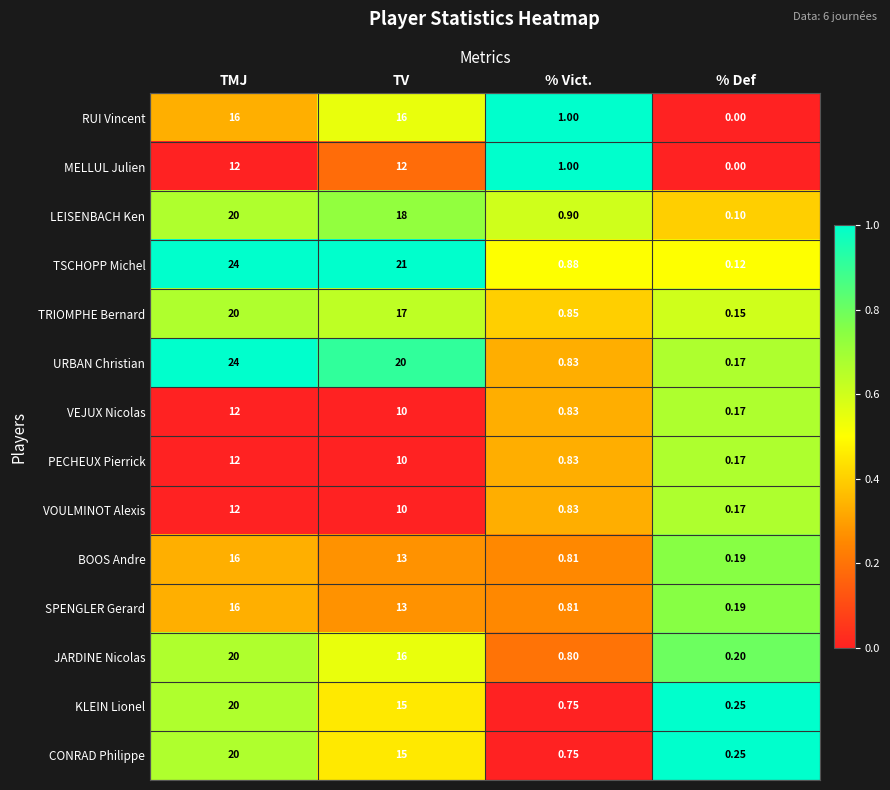

Which series has the largest total across all categories?

TSCHOPP Michel